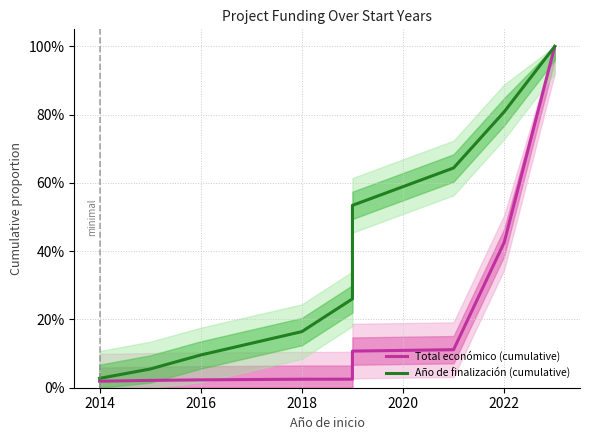

Rank the series at 2014 from highest to lowest value.

Año de finalización (cumulative), Total económico (cumulative)